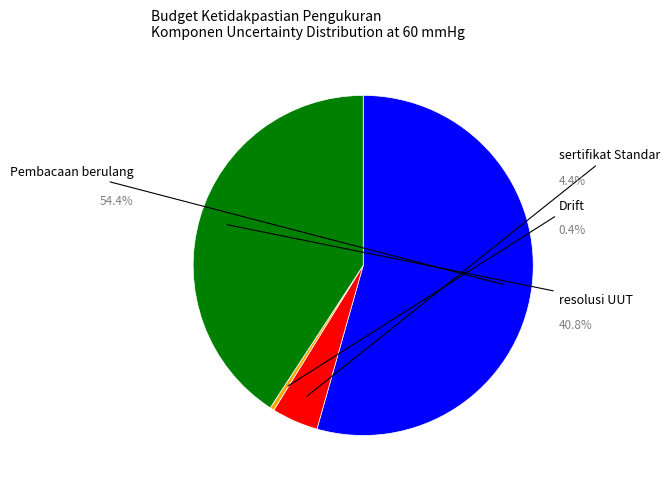

Is it true that Drift is 0% of the pie?

True